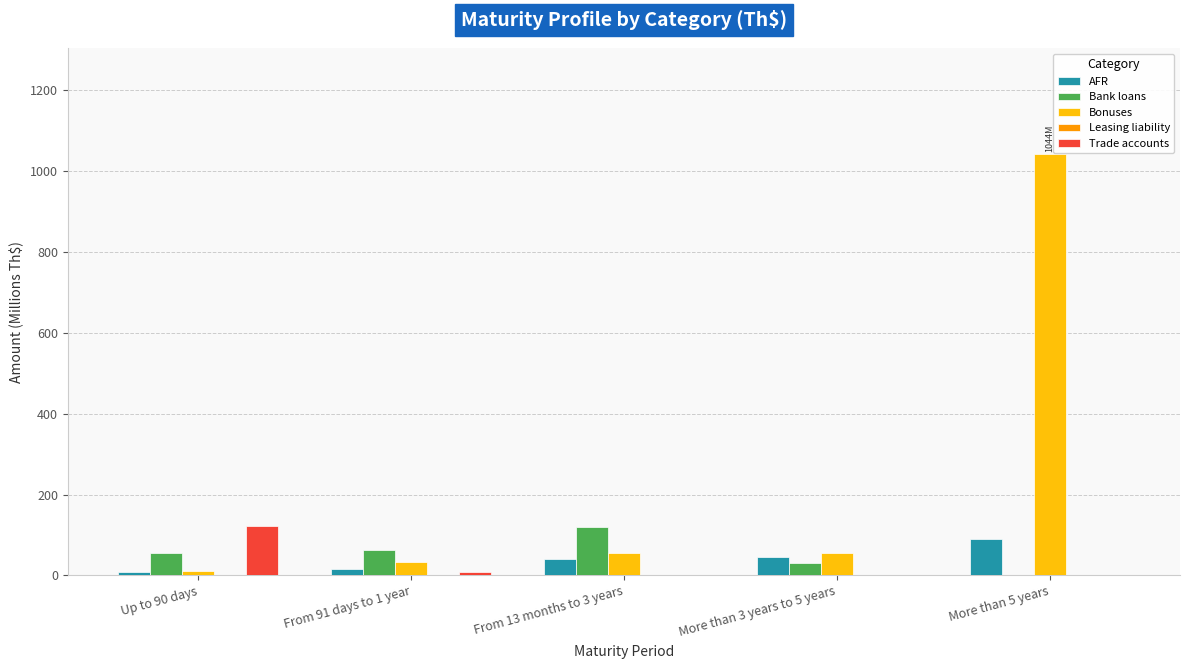

The value of AFR at Up to 90 days is 8.8. True or false?

True